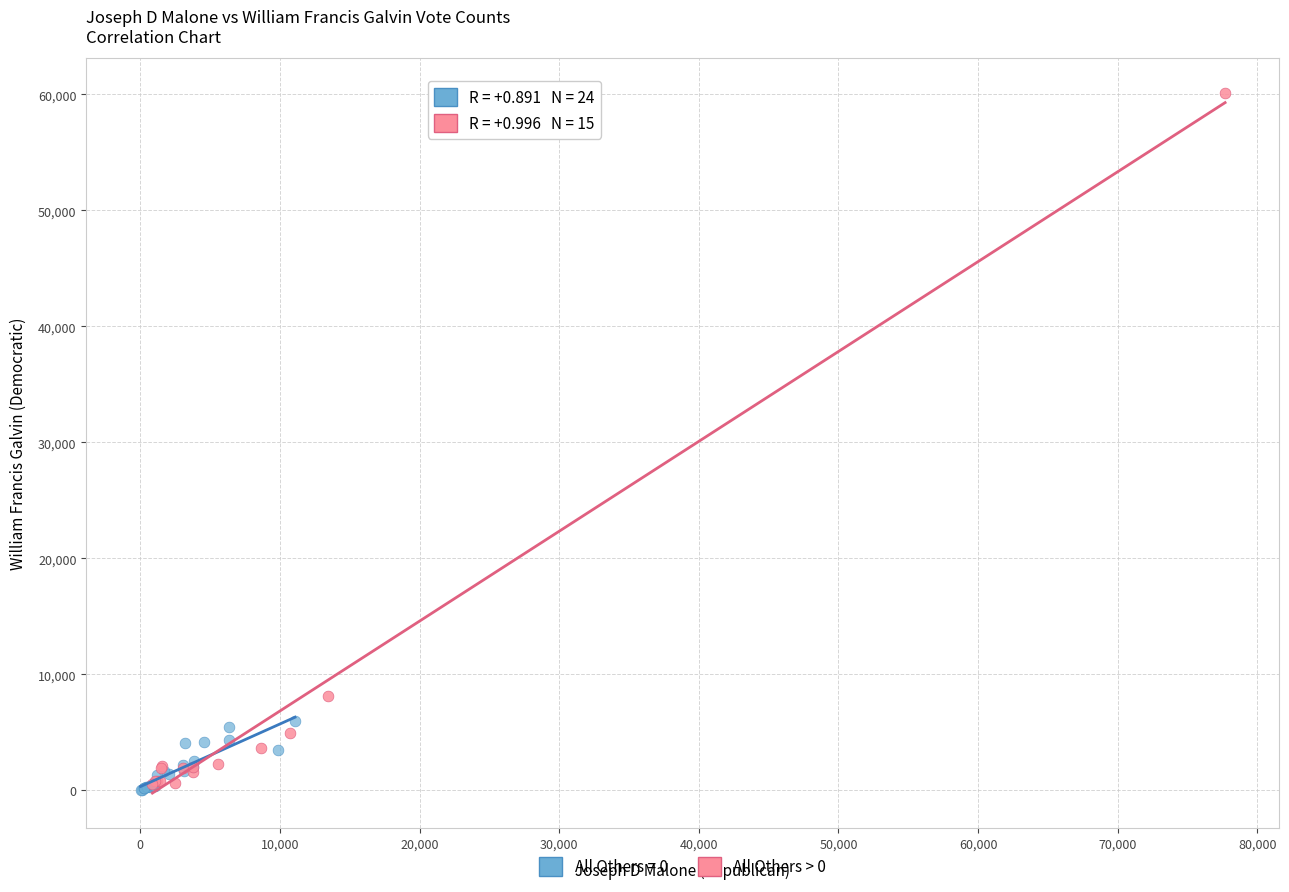

Which series has the widest spread of Y values?

All Others > 0